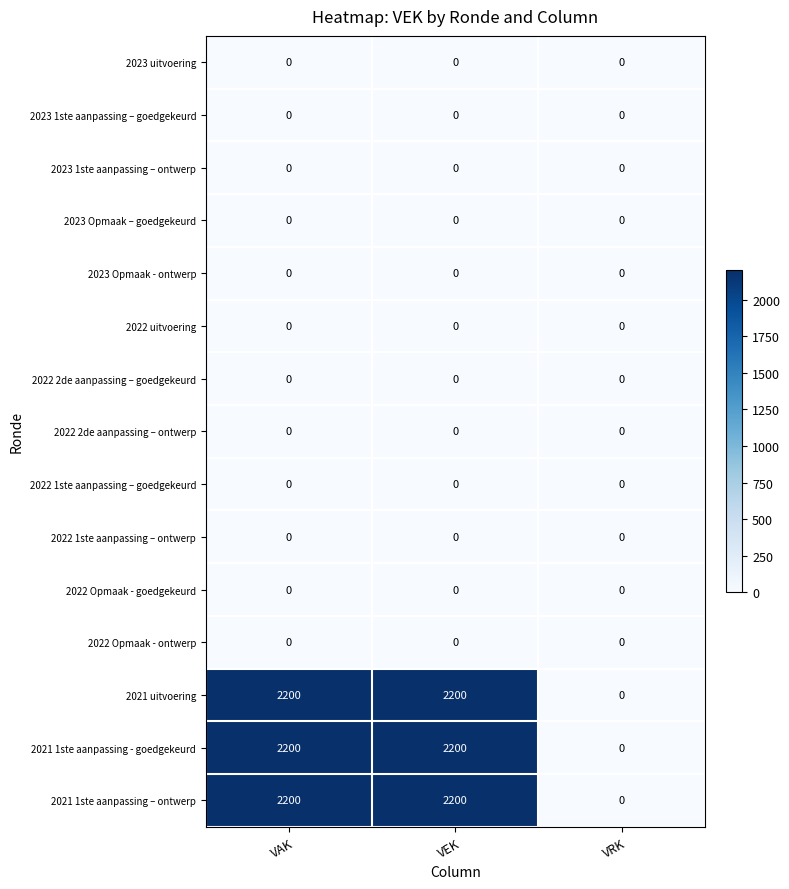

Read the 2021 1ste aanpassing – ontwerp value at VEK, to the nearest 10.

2200